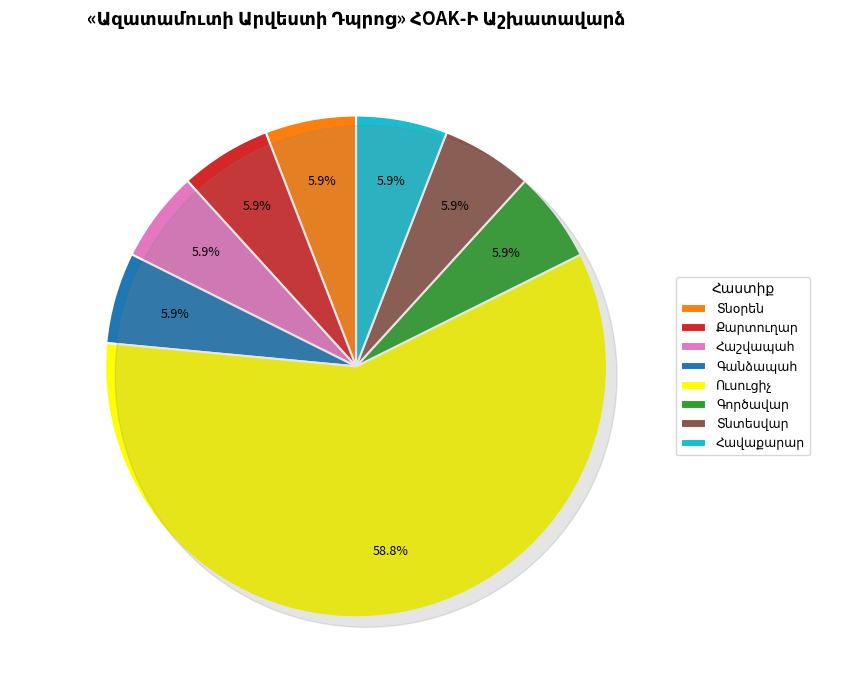

What percentage is the Հաշվապահ slice, to the nearest percent?

6%